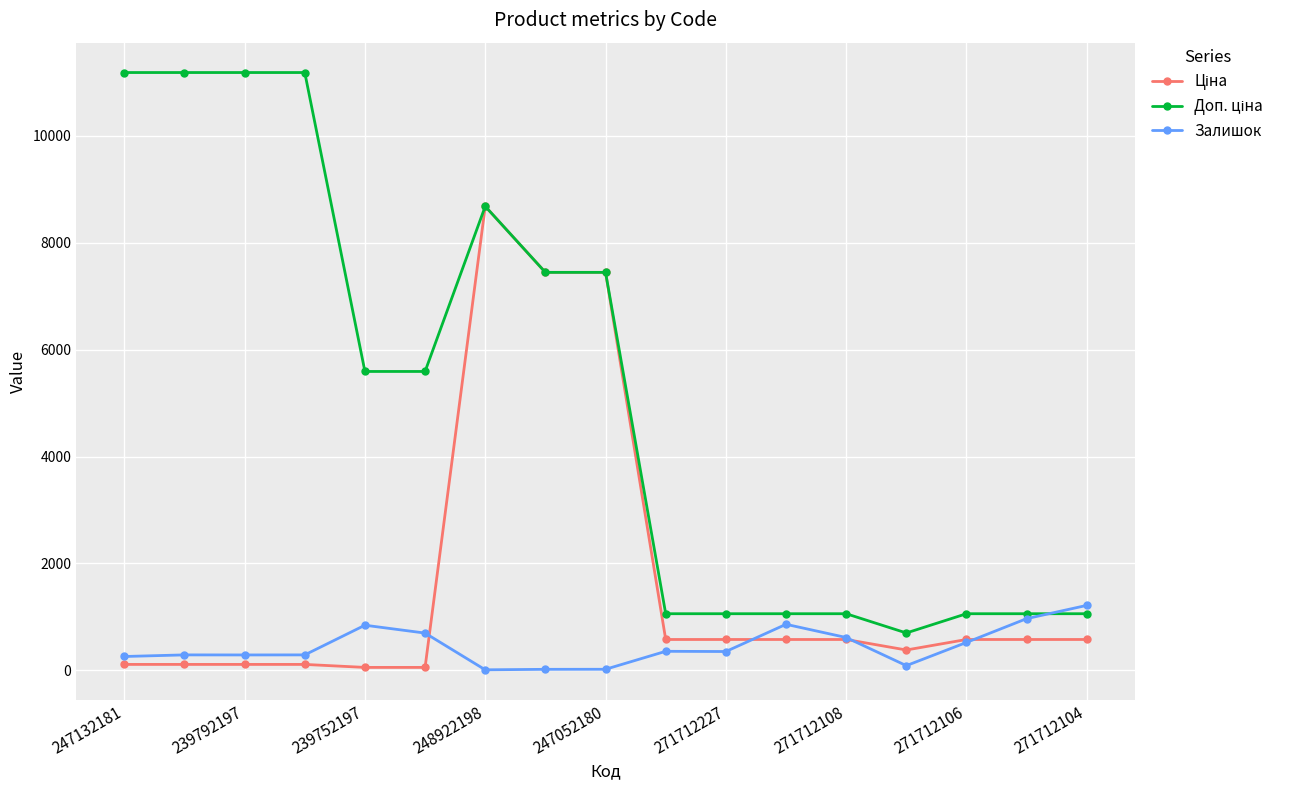

At how many categories does at least one series exceed 10587?

4